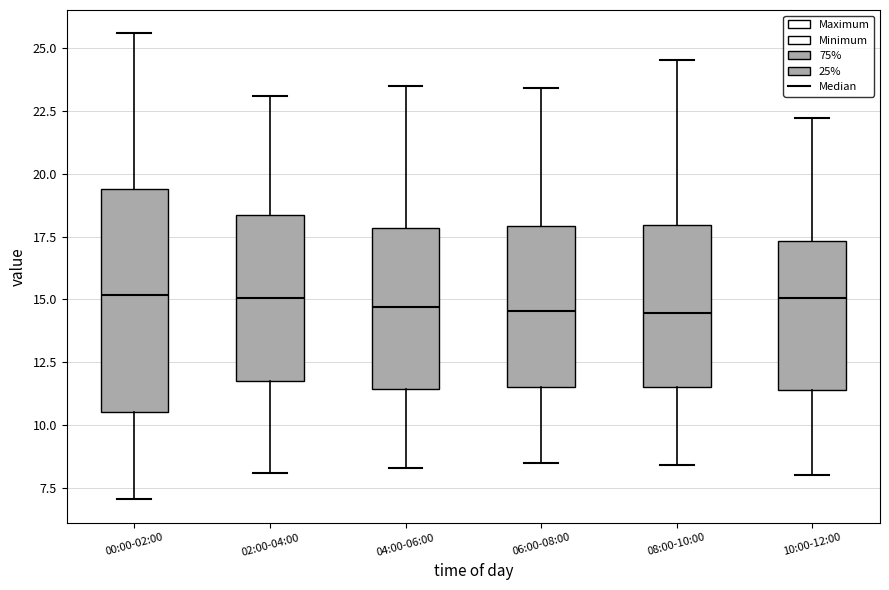

Reading left to right, read every box against the y-axis: the position of its median line, the range the box covers, and the ends of its whiskers. The values are not printed on the chart, so give them approximately, as read against the axis.

00:00-02:00: median 15.0, box 10.5 to 19.5, whiskers 7.0 to 25.5
02:00-04:00: median 15.0, box 12.0 to 18.5, whiskers 8.0 to 23.0
04:00-06:00: median 14.5, box 11.5 to 18.0, whiskers 8.5 to 23.5
06:00-08:00: median 14.5, box 11.5 to 18.0, whiskers 8.5 to 23.5
08:00-10:00: median 14.5, box 11.5 to 18.0, whiskers 8.5 to 24.5
10:00-12:00: median 15.0, box 11.5 to 17.5, whiskers 8.0 to 22.0